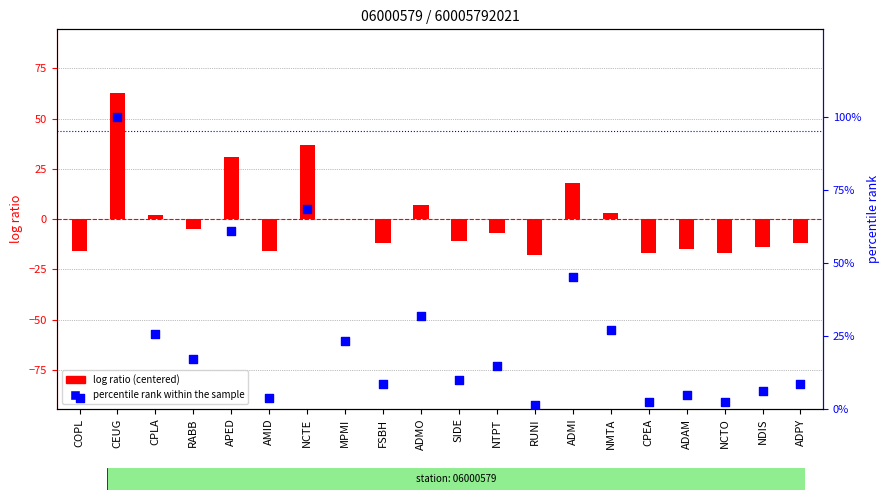

Which series has the largest total across all categories?

percentile rank within the sample